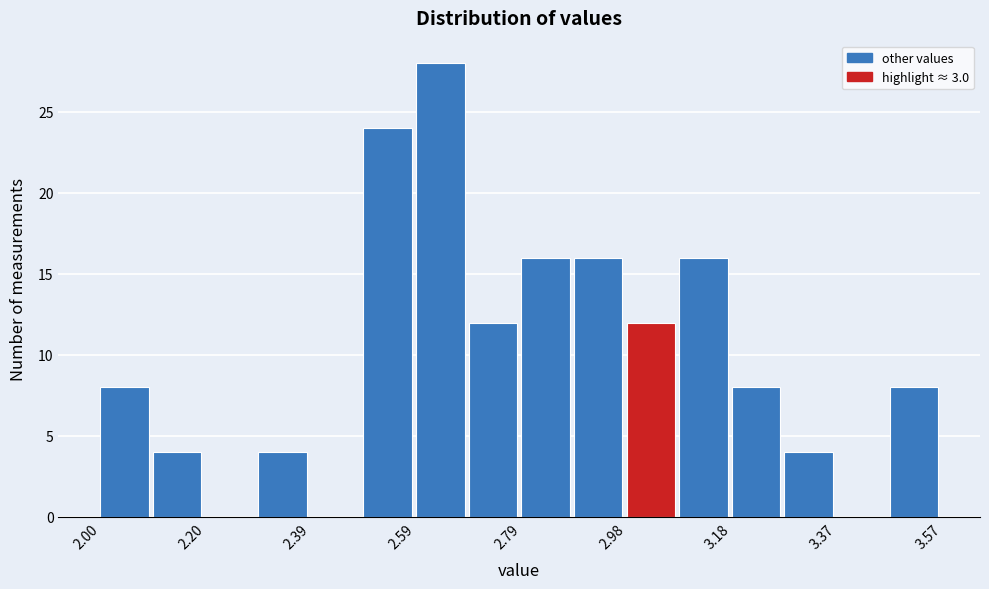

Over which range of the x-axis is the bar tallest?

2.58 to 2.68